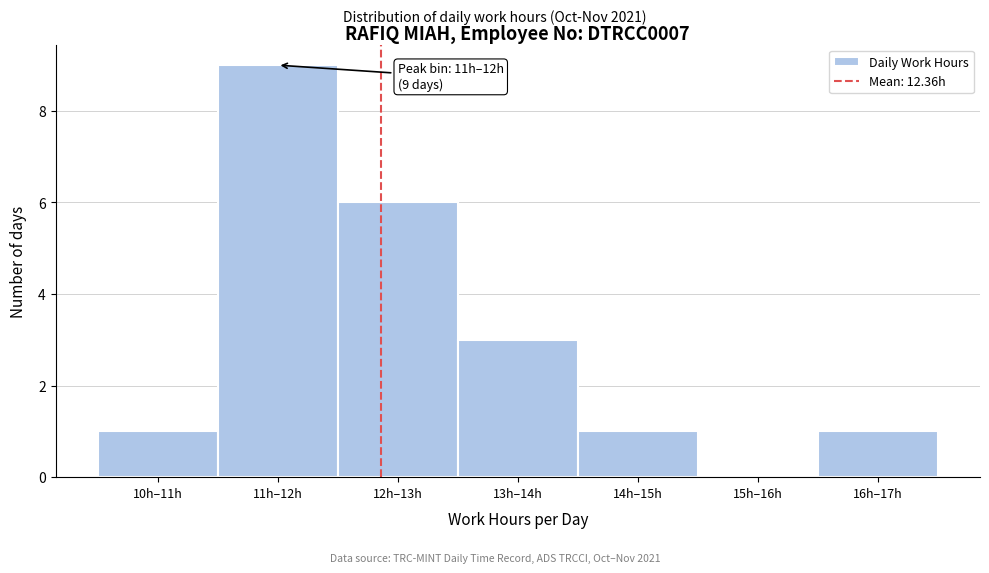

Reading right to left, list all the values displayed in this chart.

16h–17h=1	15h–16h=0	14h–15h=1	13h–14h=3	12h–13h=6	11h–12h=9	10h–11h=1